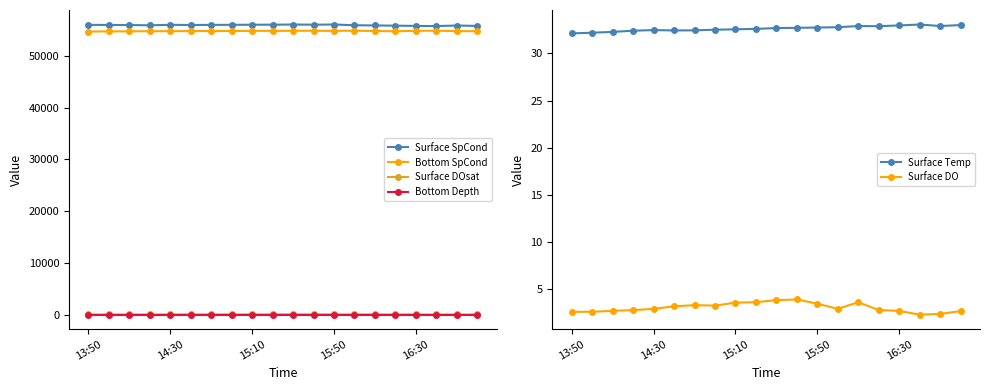

At how many categories does at least one series exceed 39446?

20